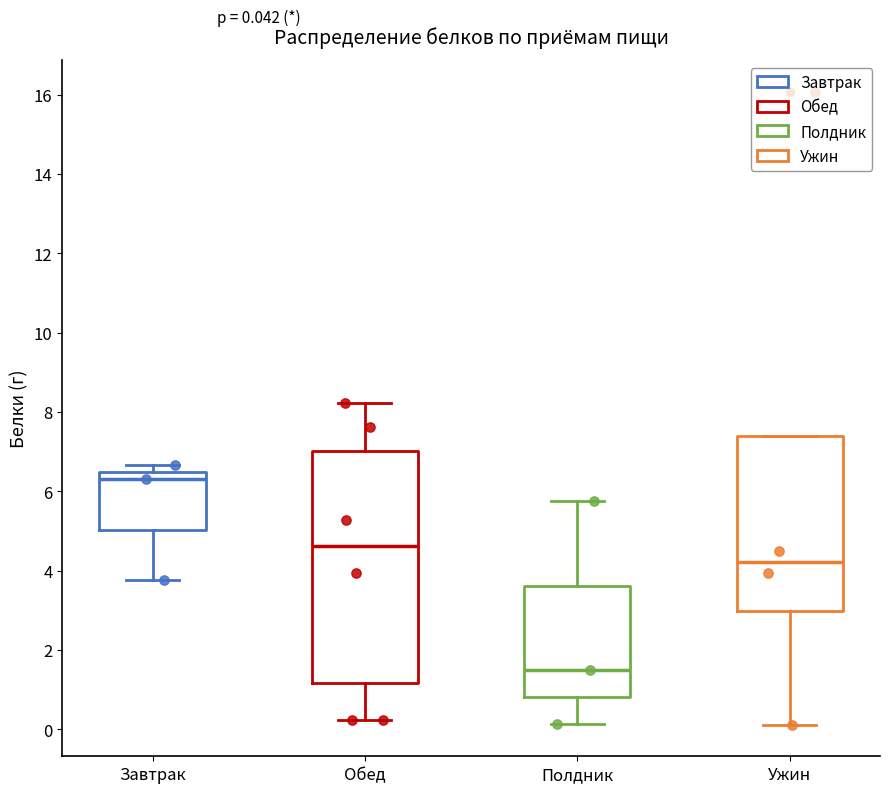

Comparing the boxes themselves (not the whiskers), which one is the tallest?

Обед